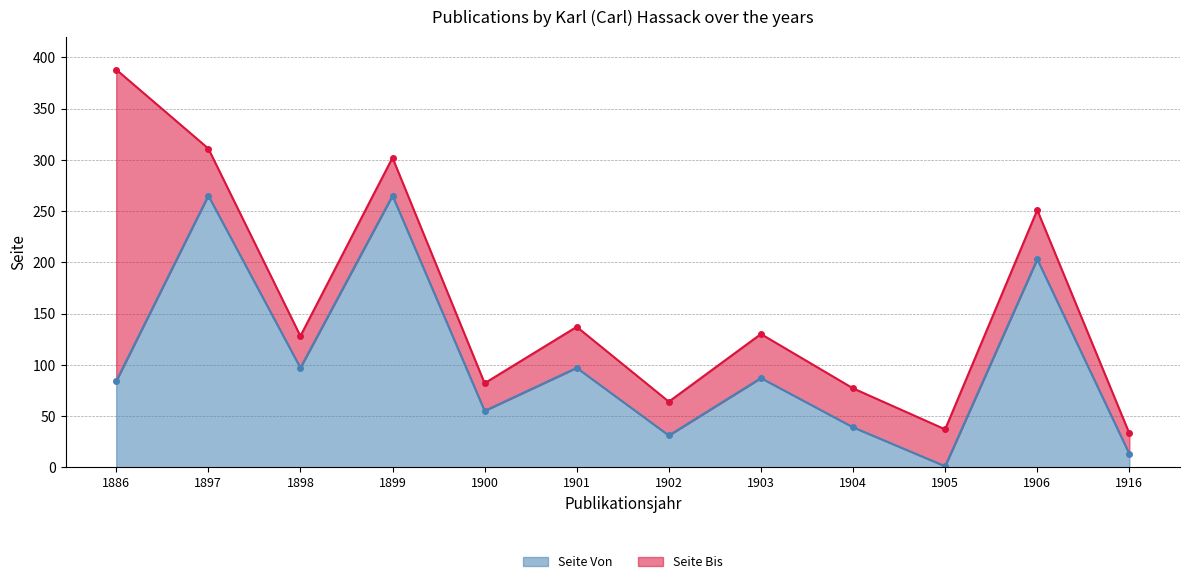

Where is Seite Von nearest to the value 133?

1898